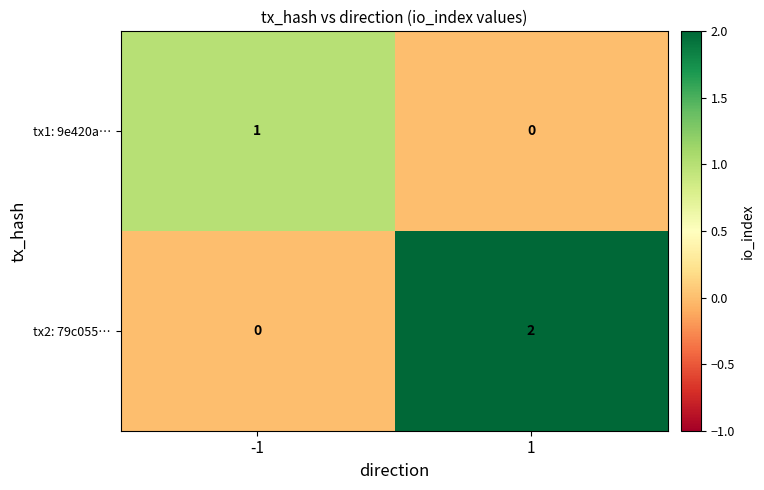

Which series has the largest total across all categories?

tx2: 79c055…